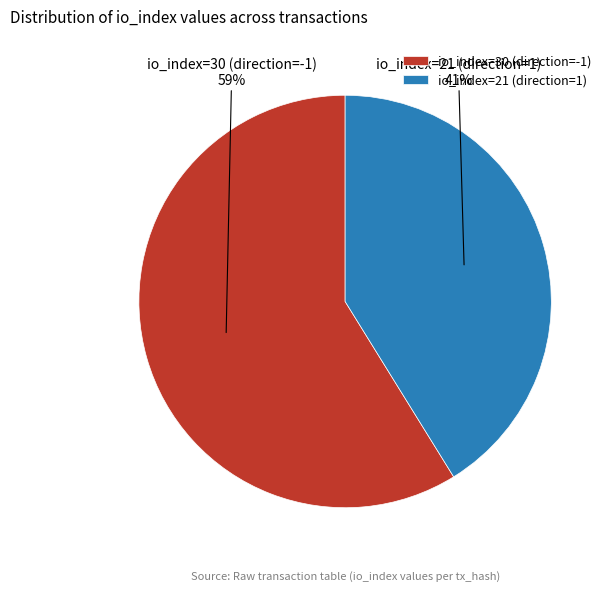

Rank the categories by value from lowest to highest.

io_index=21 (direction=1), io_index=30 (direction=-1)